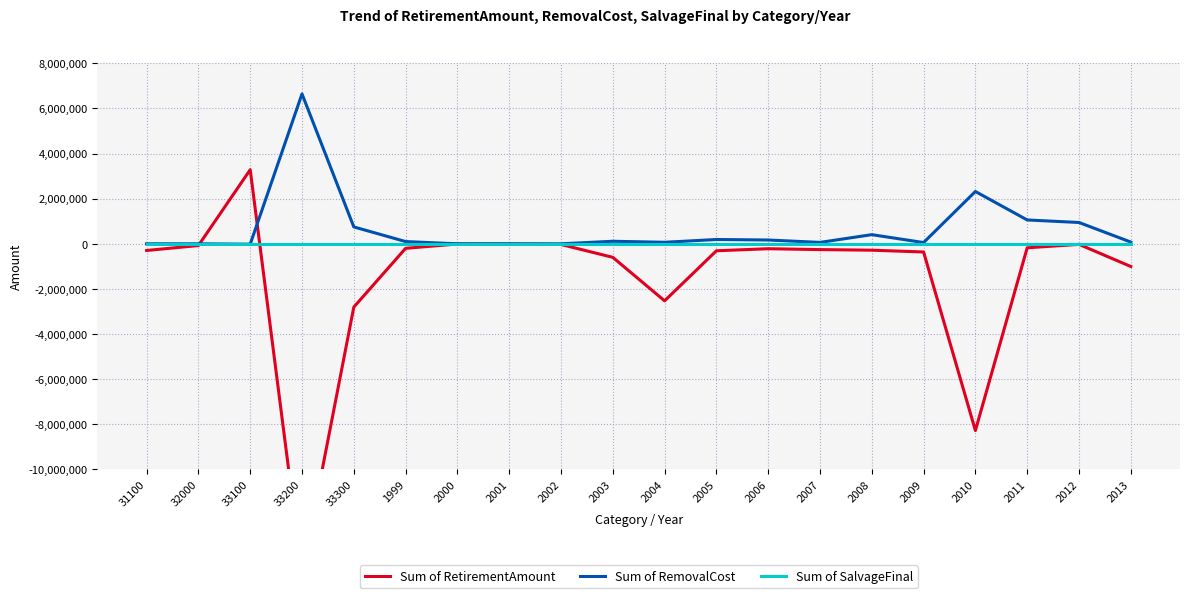

Which series ends up on top after the final intersection of Sum of RemovalCost and Sum of RetirementAmount?

Sum of RemovalCost